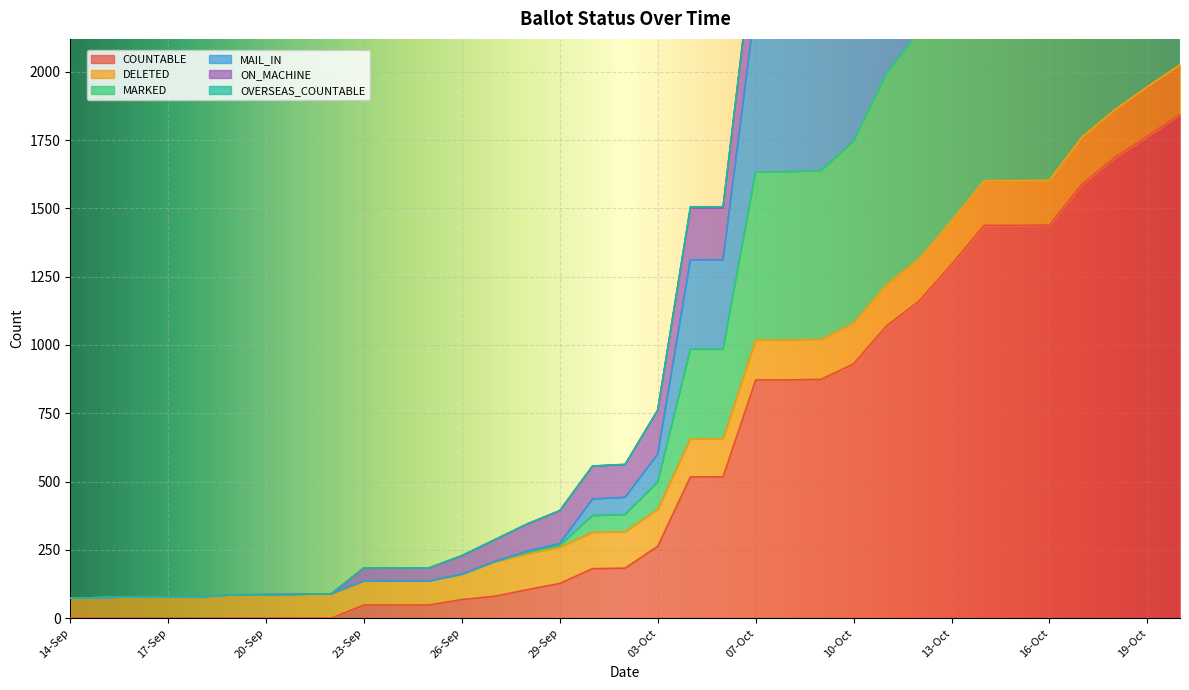

What is the difference between the MARKED values at 08-Oct and 22-Sep?

2161